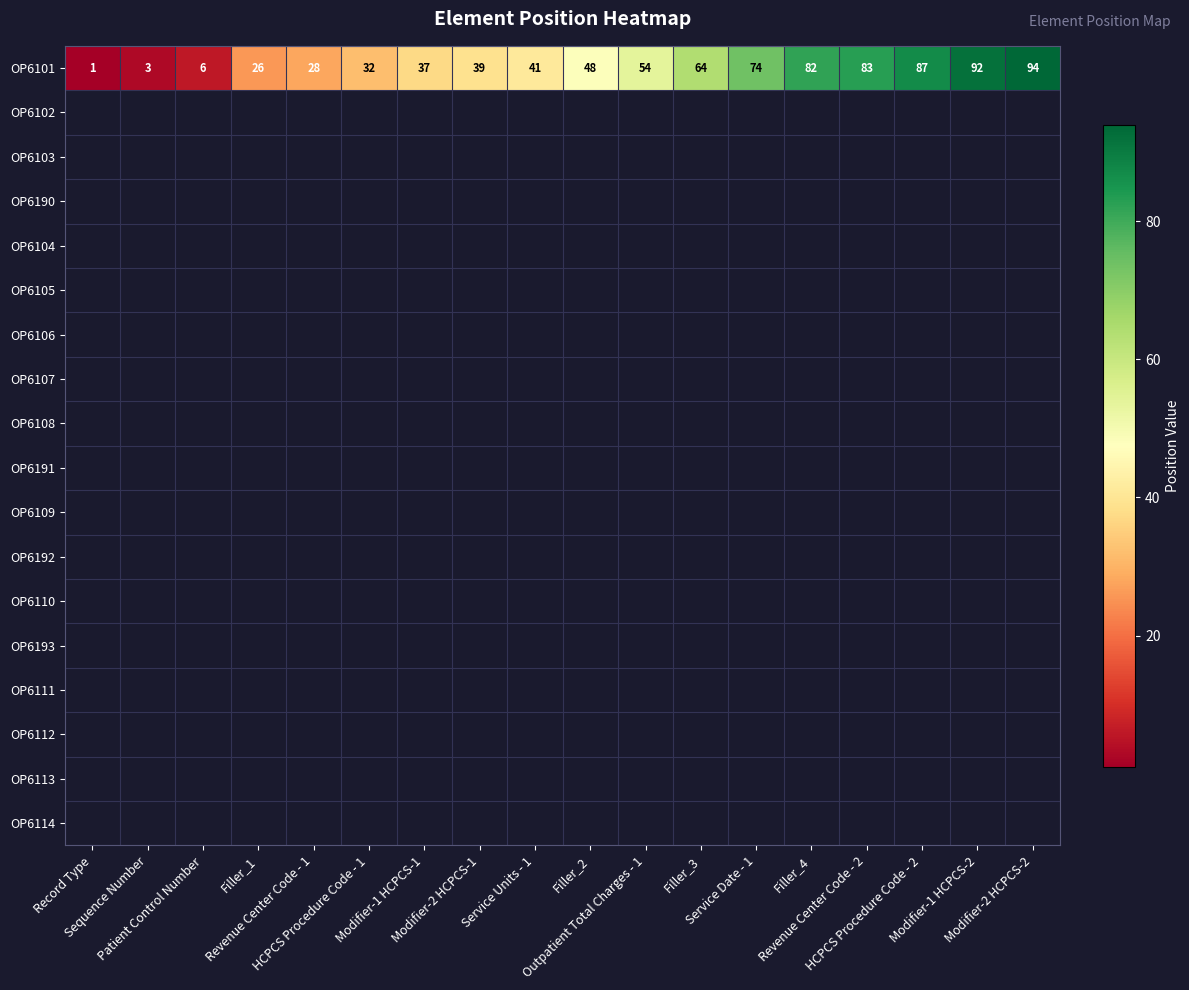

List the labels in order of value, largest first.

Modifier-2 HCPCS-2, Modifier-1 HCPCS-2, HCPCS Procedure Code - 2, Revenue Center Code - 2, Filler_4, Service Date - 1, Filler_3, Outpatient Total Charges - 1, Filler_2, Service Units - 1, Modifier-2 HCPCS-1, Modifier-1 HCPCS-1, HCPCS Procedure Code - 1, Revenue Center Code - 1, Filler_1, Patient Control Number, Sequence Number, Record Type